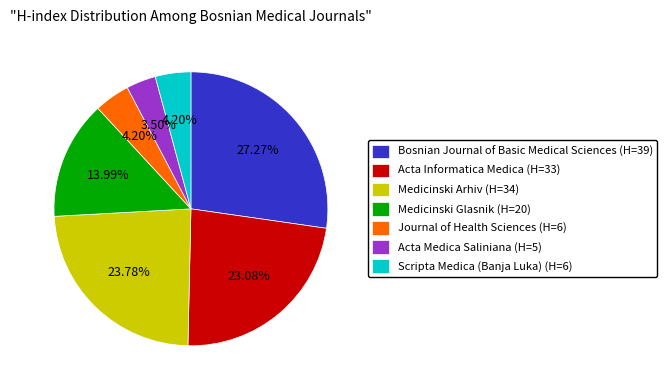

True or false: Medicinski Glasnik accounts for 5% of the total.

False